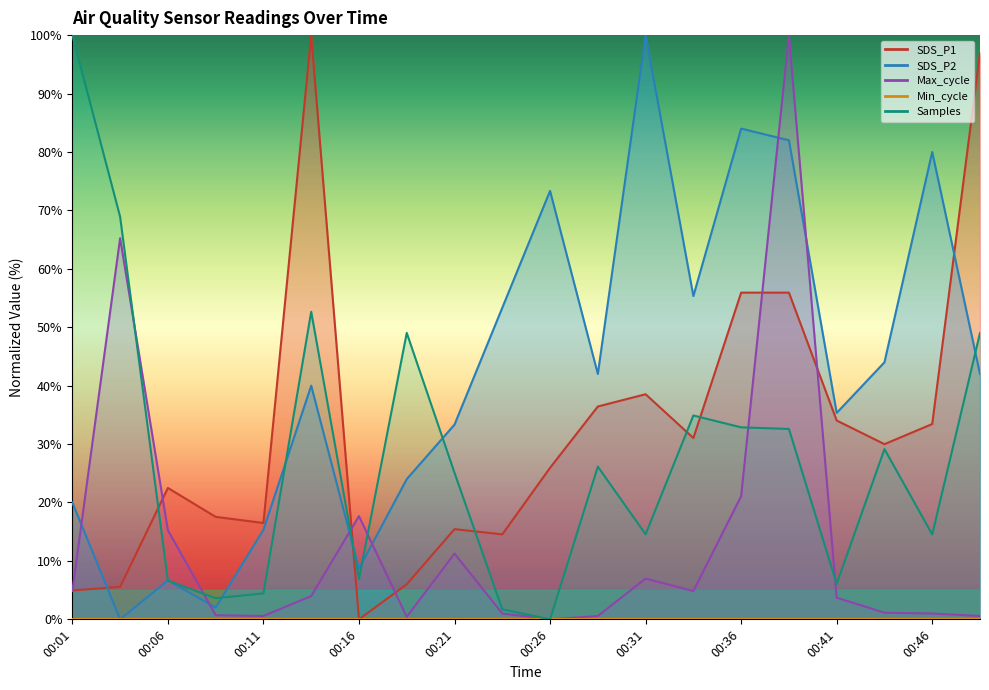

What is the spread (max minus min) of values at 00:43?

42.9